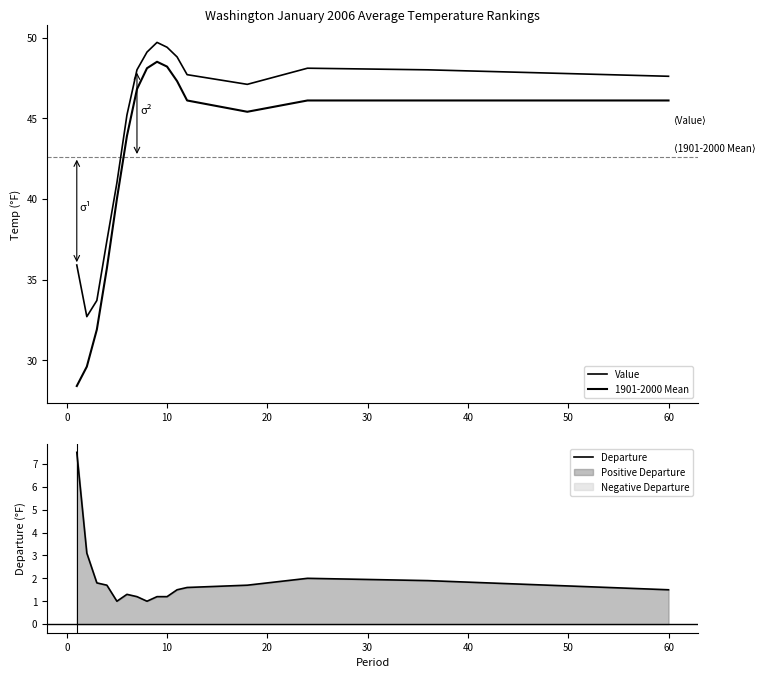

True or false: Value and 1901-2000 Mean intersect in this chart.

False